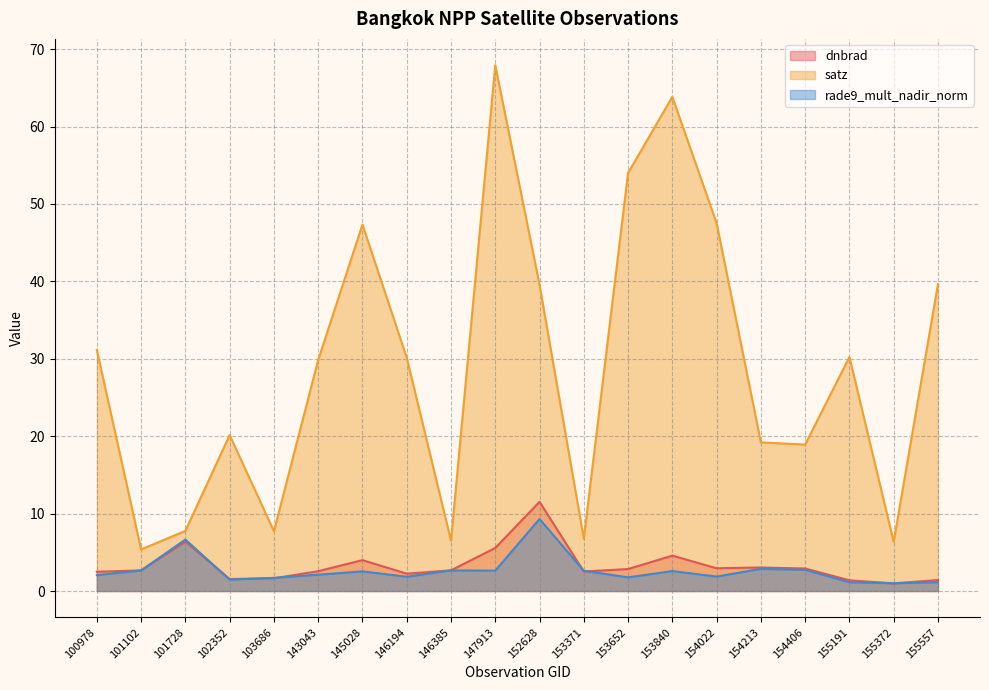

What is the sum of all satz values?

580.0